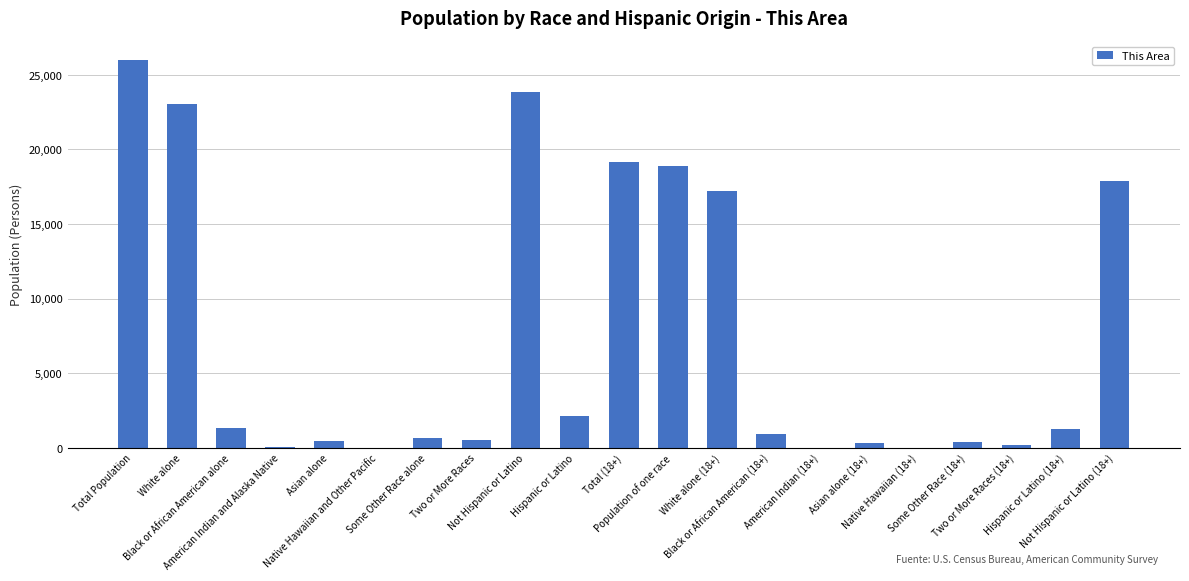

What is the greatest value displayed?

25967